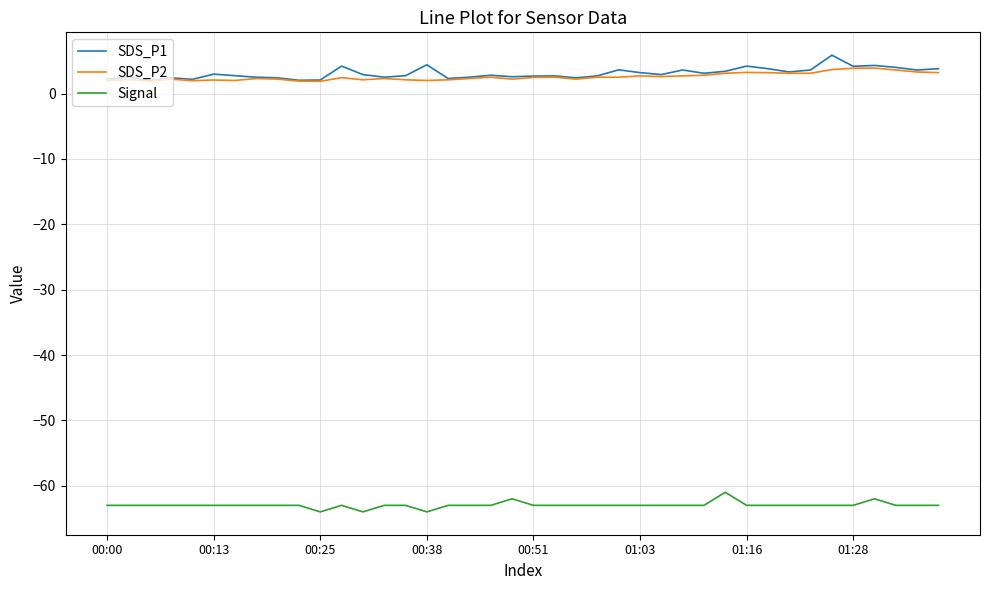

What is the highest value of the SDS_P2 series?

3.9